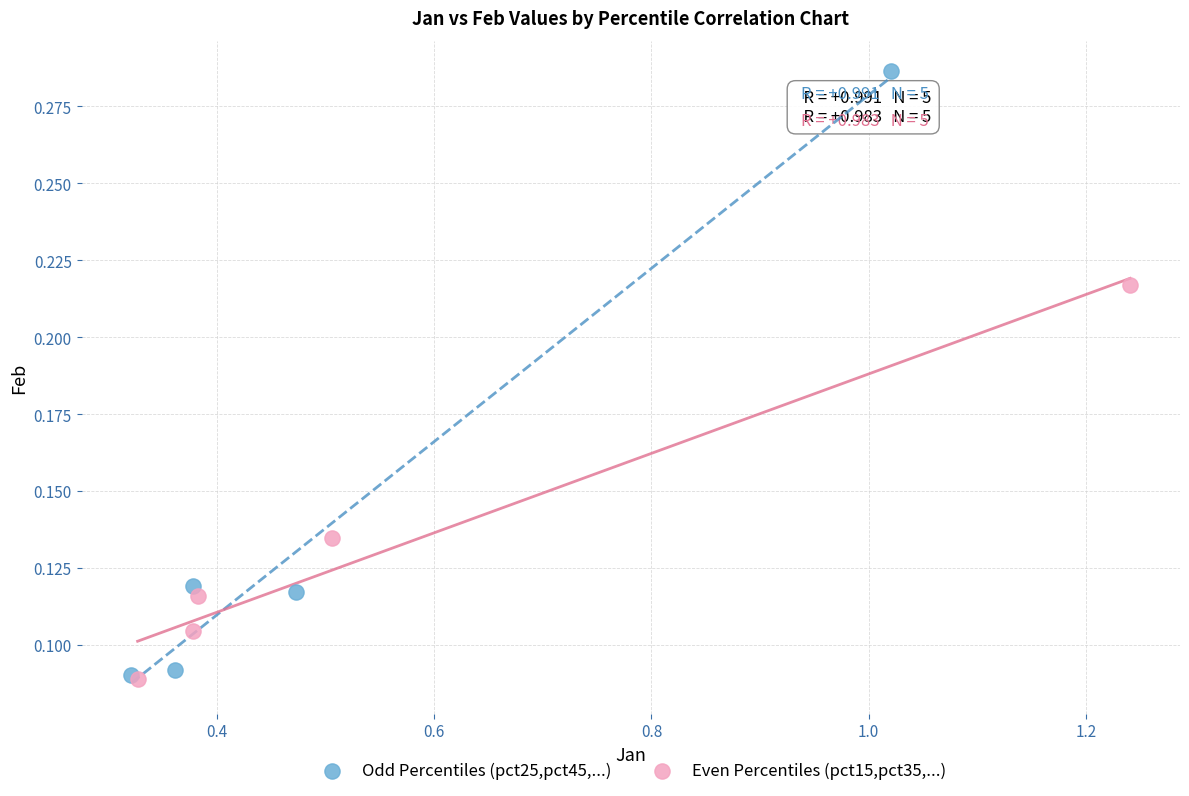

Which series contains the highest Y value?

Odd Percentiles (pct25,pct45,...)